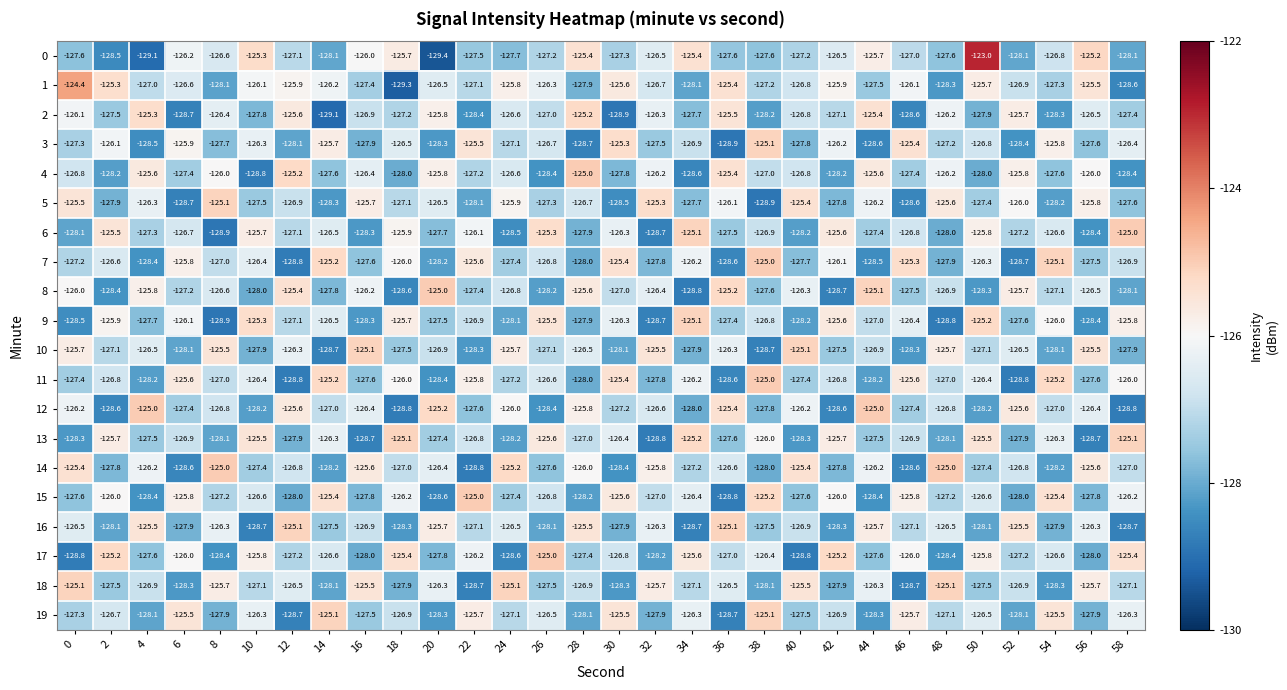

What is the difference between the 17 values at 16 and 6?

2.0